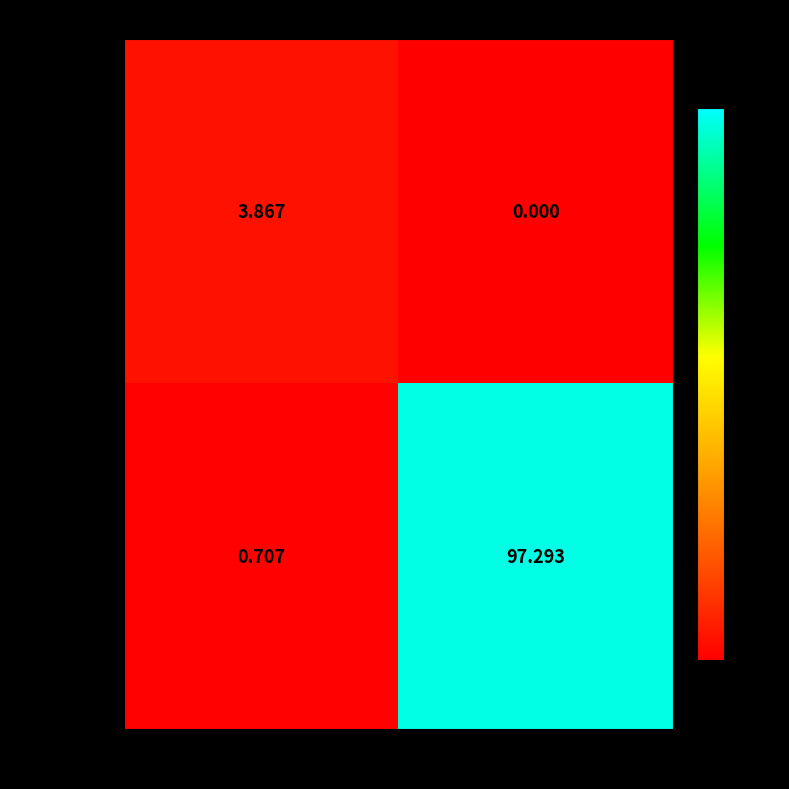

Where is GDSC1000 nearest to the value 1?

Einf (%)